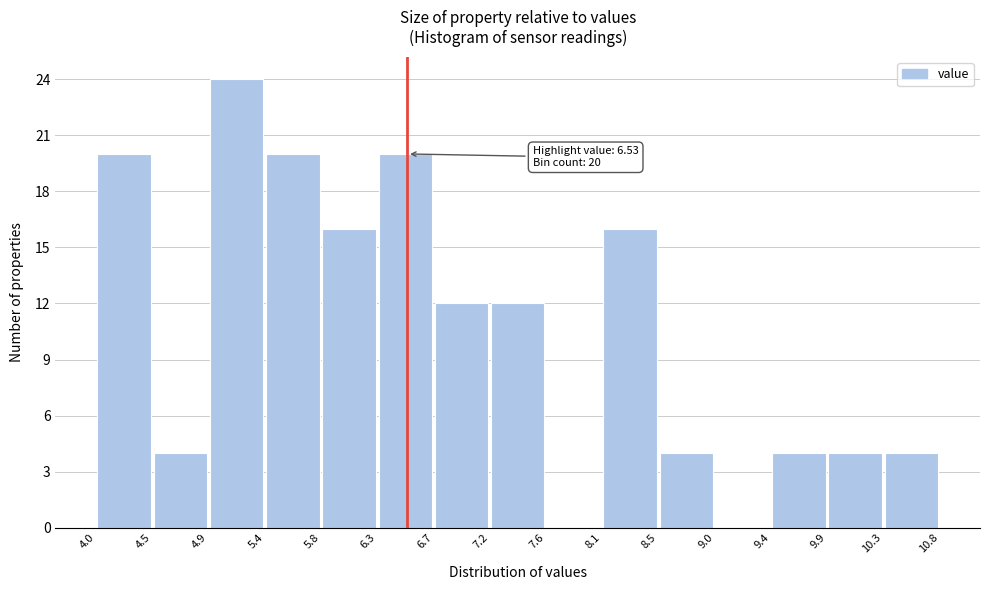

Which range on the x-axis has the tallest bar?

4.9 to 5.4